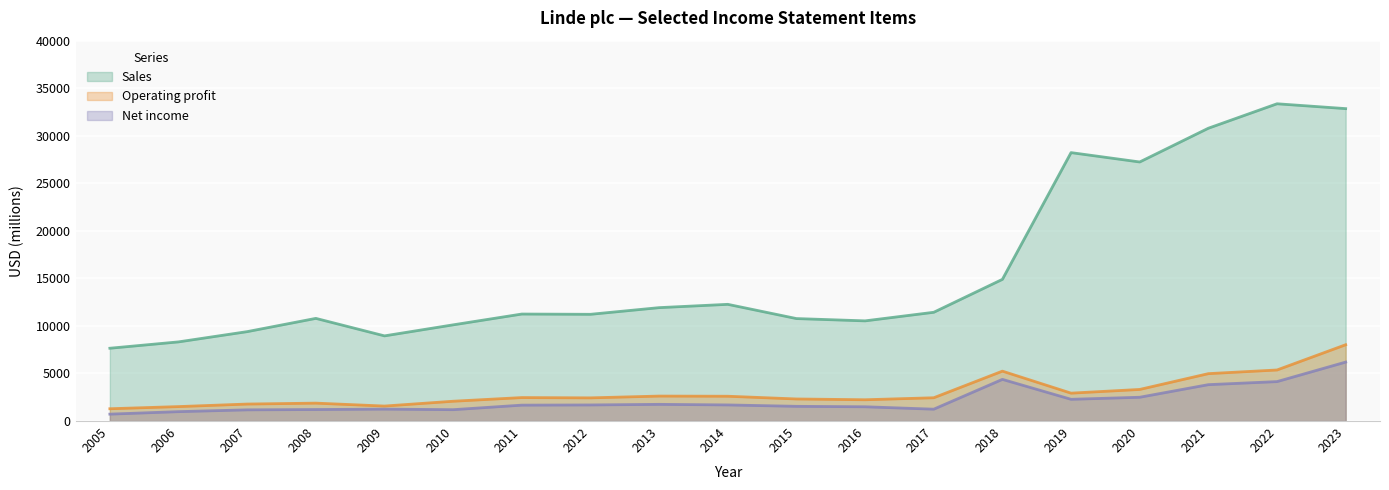

The value of Sales at 2022 is 45230. True or false?

False